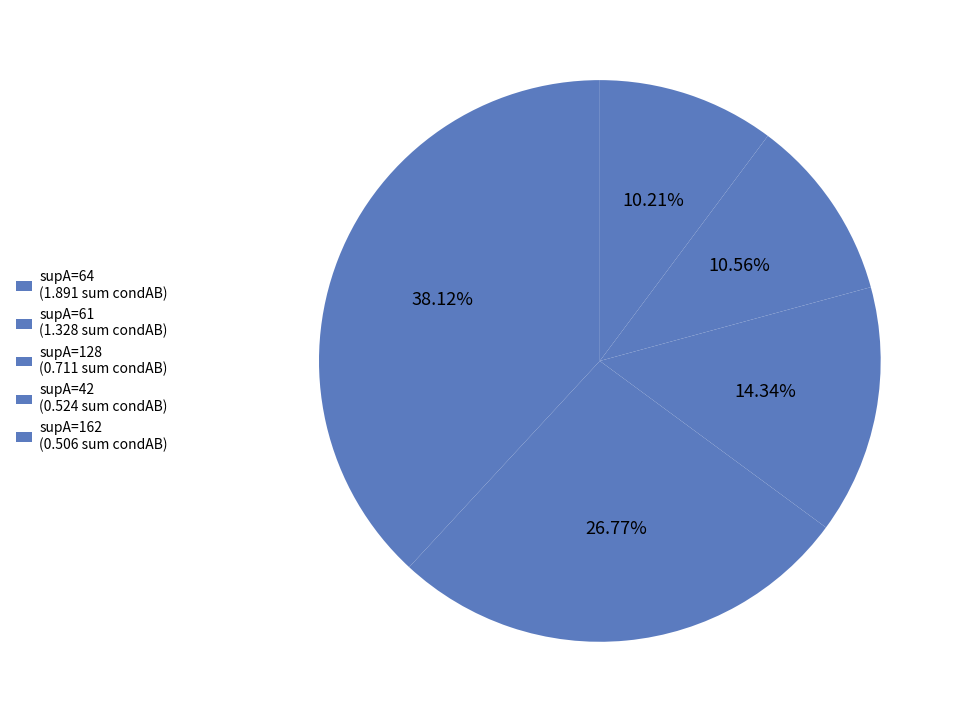

Is there a majority slice in this chart?

No